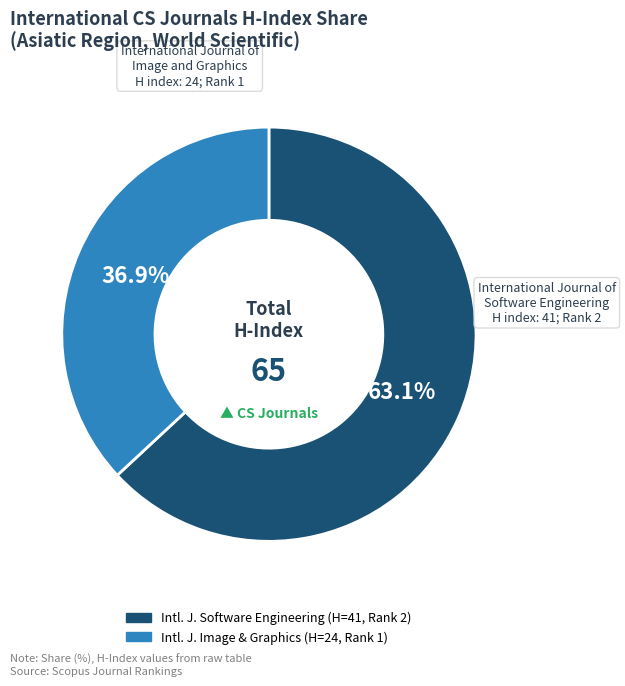

Is there a majority slice in this chart?

Yes